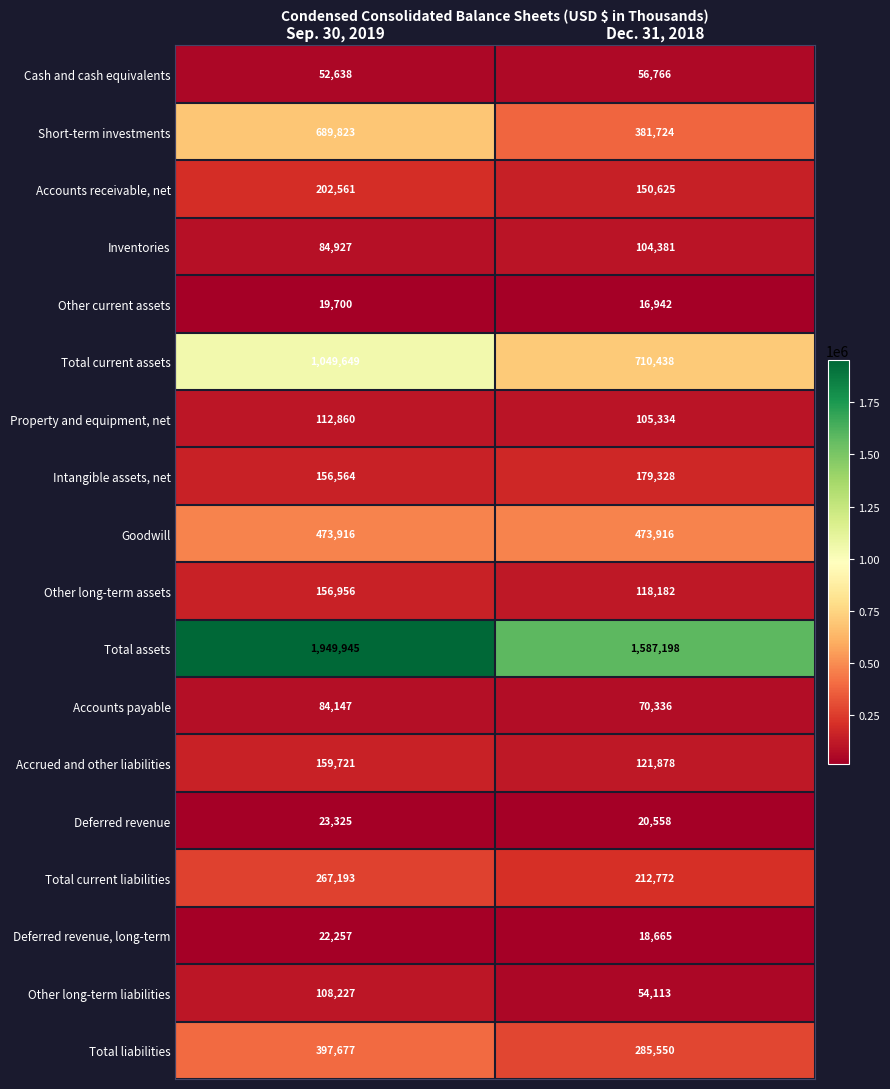

Rank the series at Dec. 31, 2018 from highest to lowest value.

Total assets, Total current assets, Goodwill, Short-term investments, Total liabilities, Total current liabilities, Intangible assets, net, Accounts receivable, net, Accrued and other liabilities, Other long-term assets, Property and equipment, net, Inventories, Accounts payable, Cash and cash equivalents, Other long-term liabilities, Deferred revenue, Deferred revenue, long-term, Other current assets